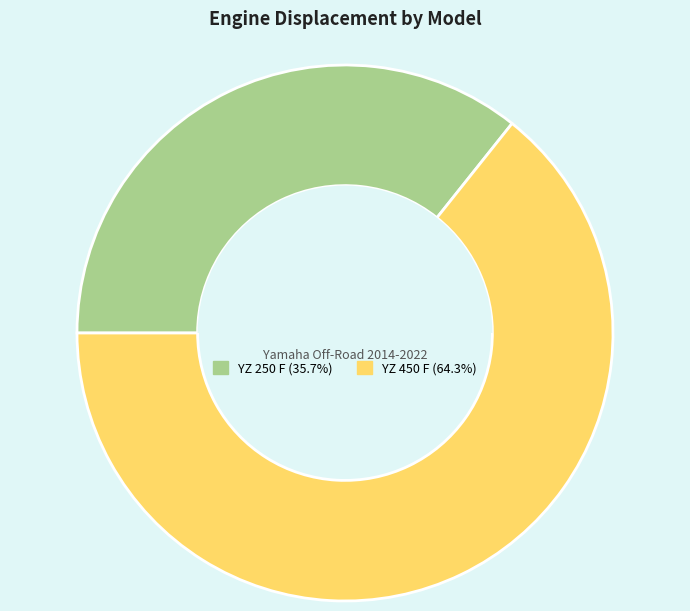

Which has a higher value, YZ 450 F or YZ 250 F?

YZ 450 F